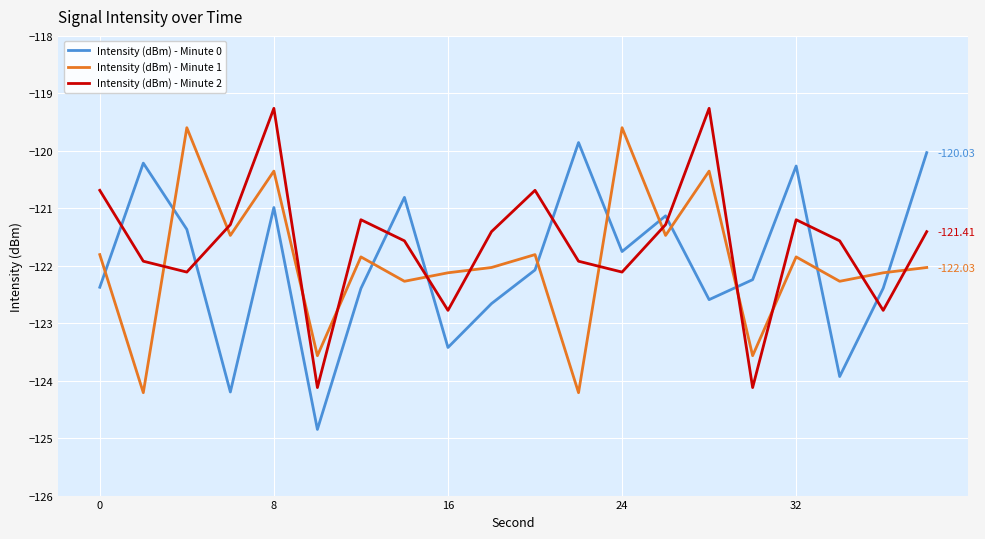

How many times do Intensity (dBm) - Minute 2 and Intensity (dBm) - Minute 0 cross each other?

9